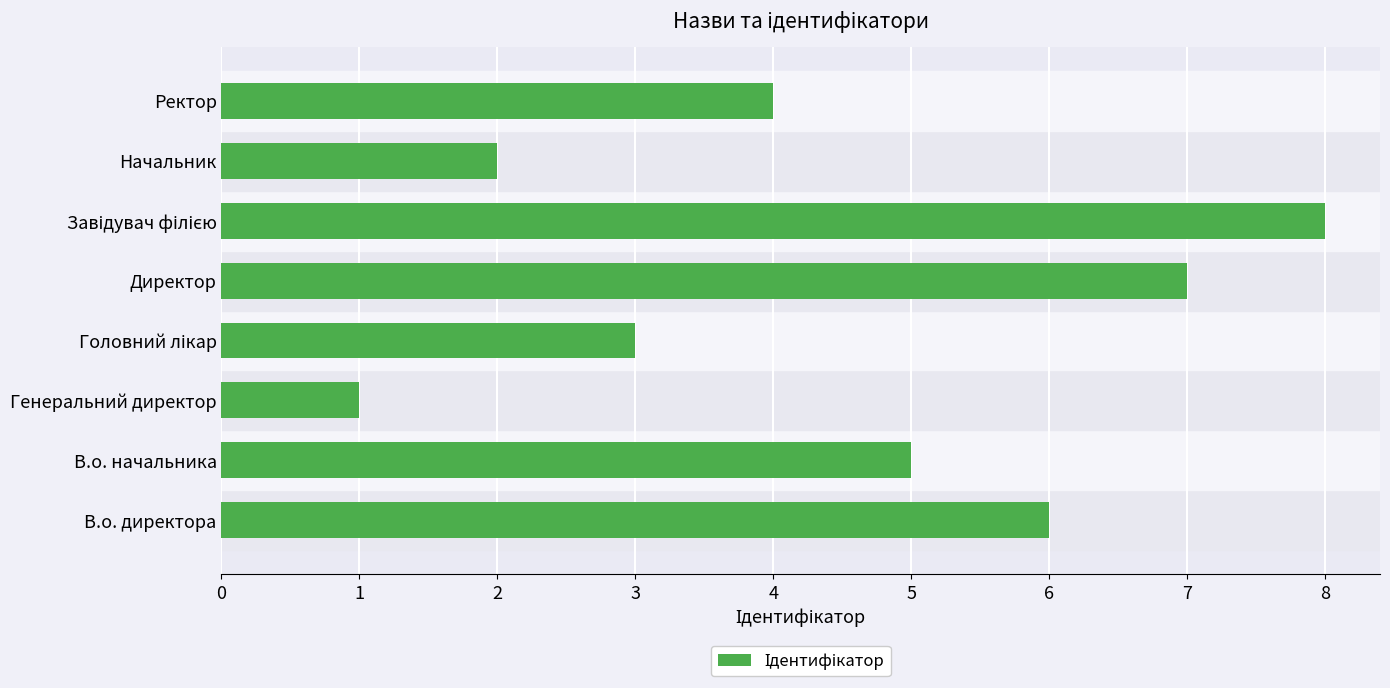

The value at Начальник is 2. True or false?

True